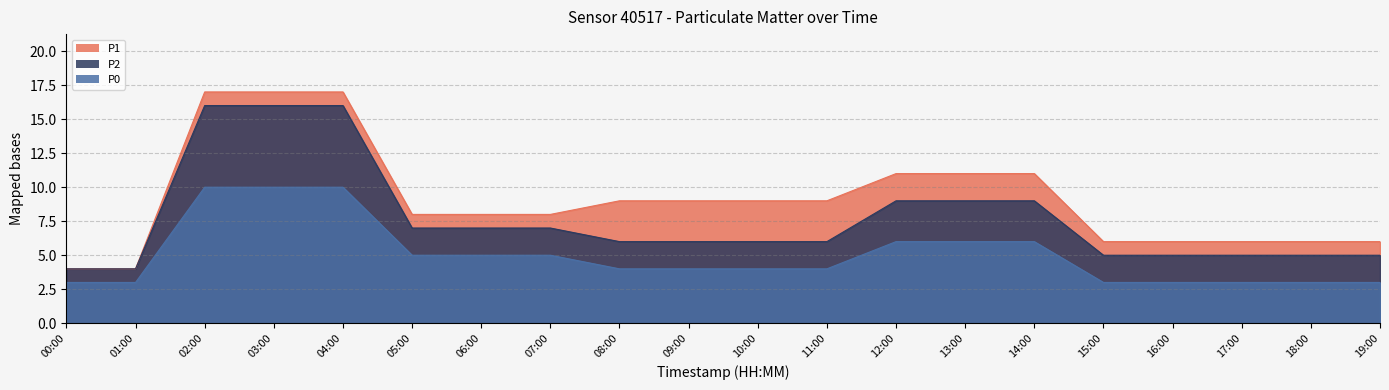

Does the chart have visible grid lines?

Yes